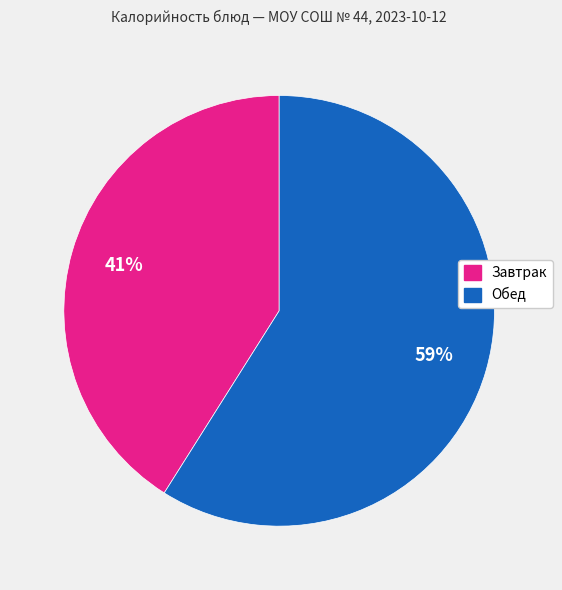

To the nearest percent, what is the average slice percentage?

50%